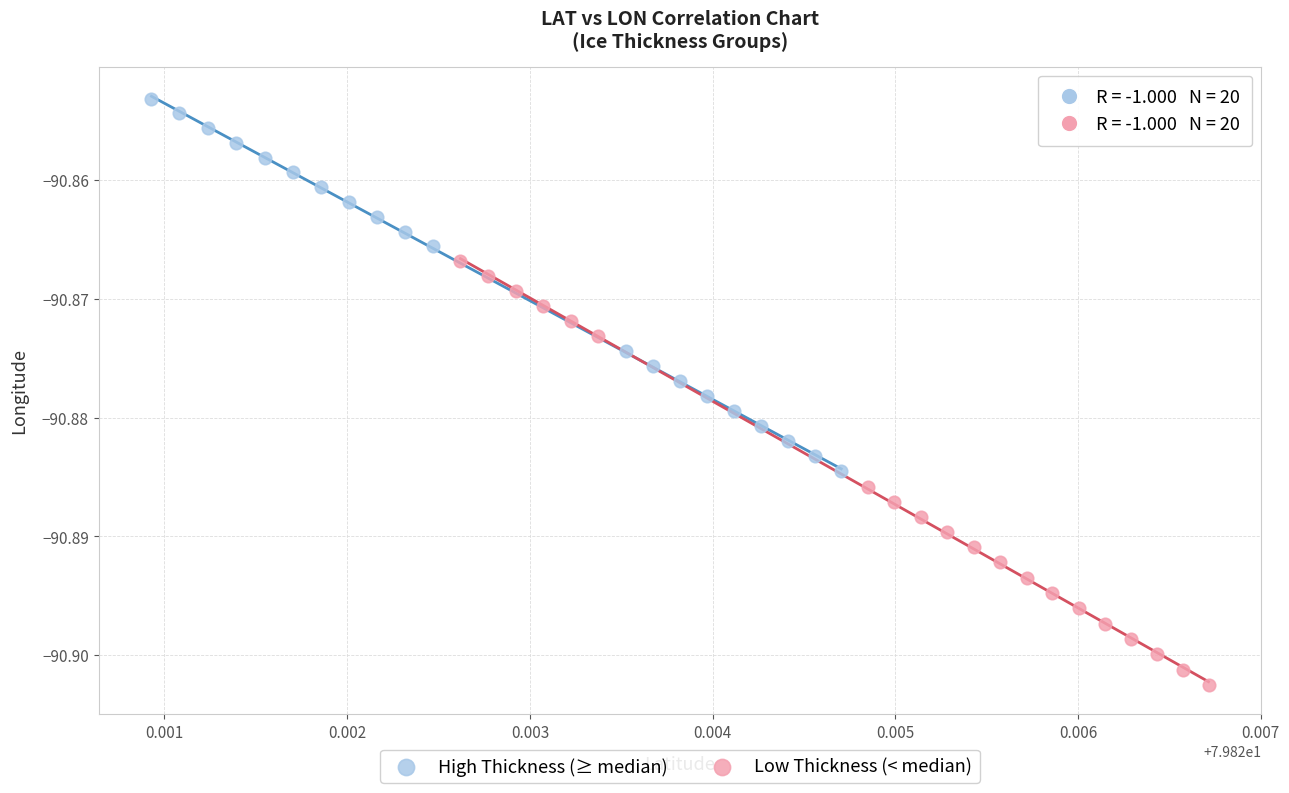

Which series reaches the maximum Y coordinate?

High Thickness (≥ median)